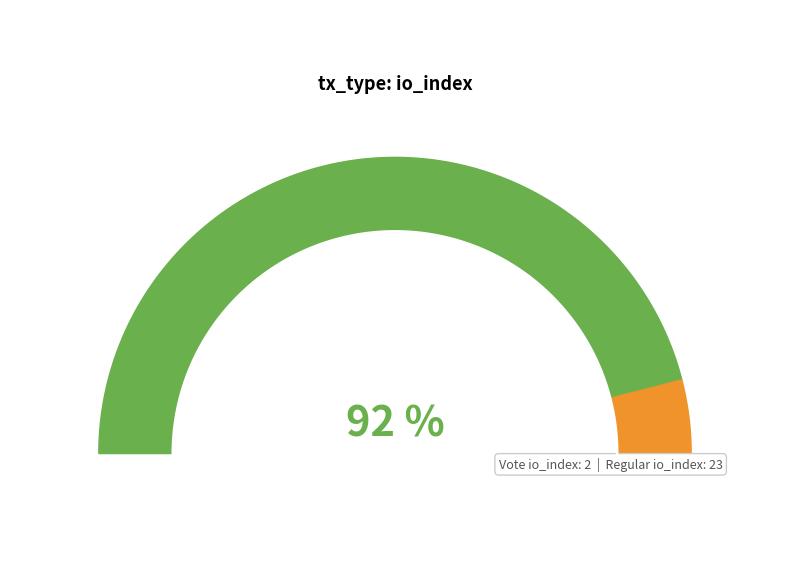

What is the change in value from Regular to Vote?

-21